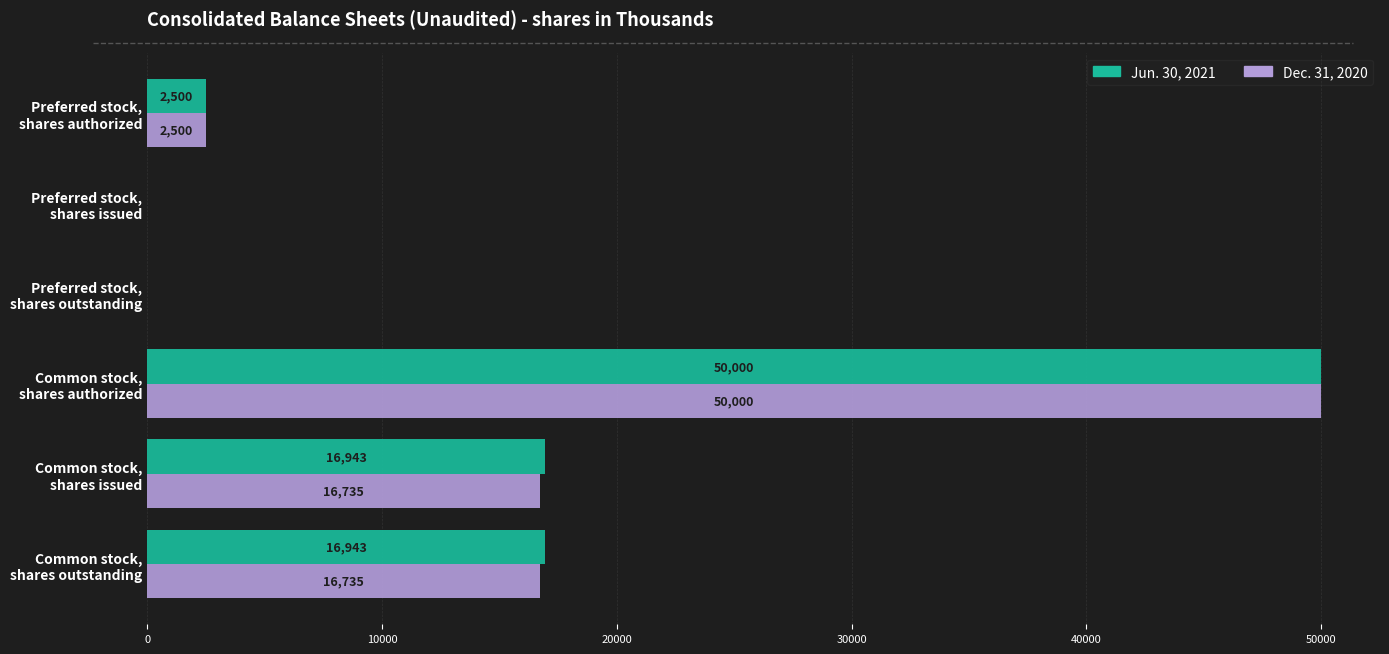

What is the maximum value for Dec. 31, 2020?

50000